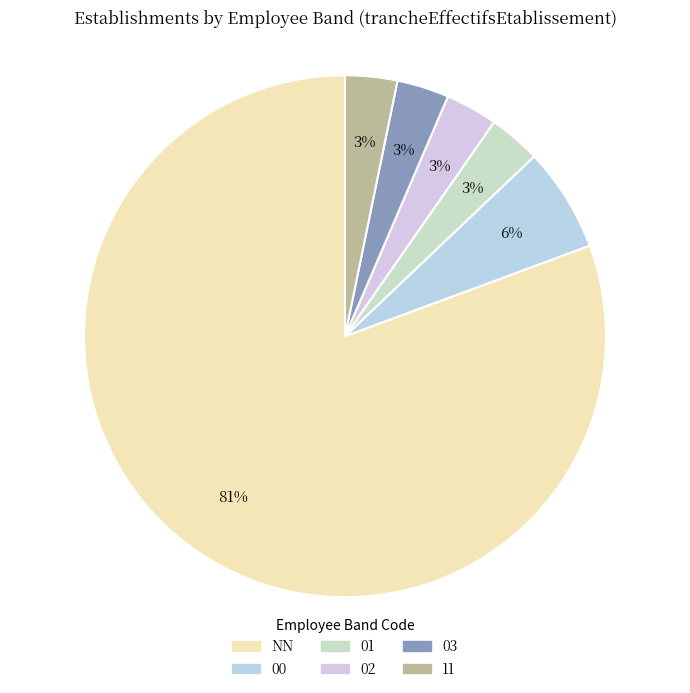

Count the number of slices in the pie.

6